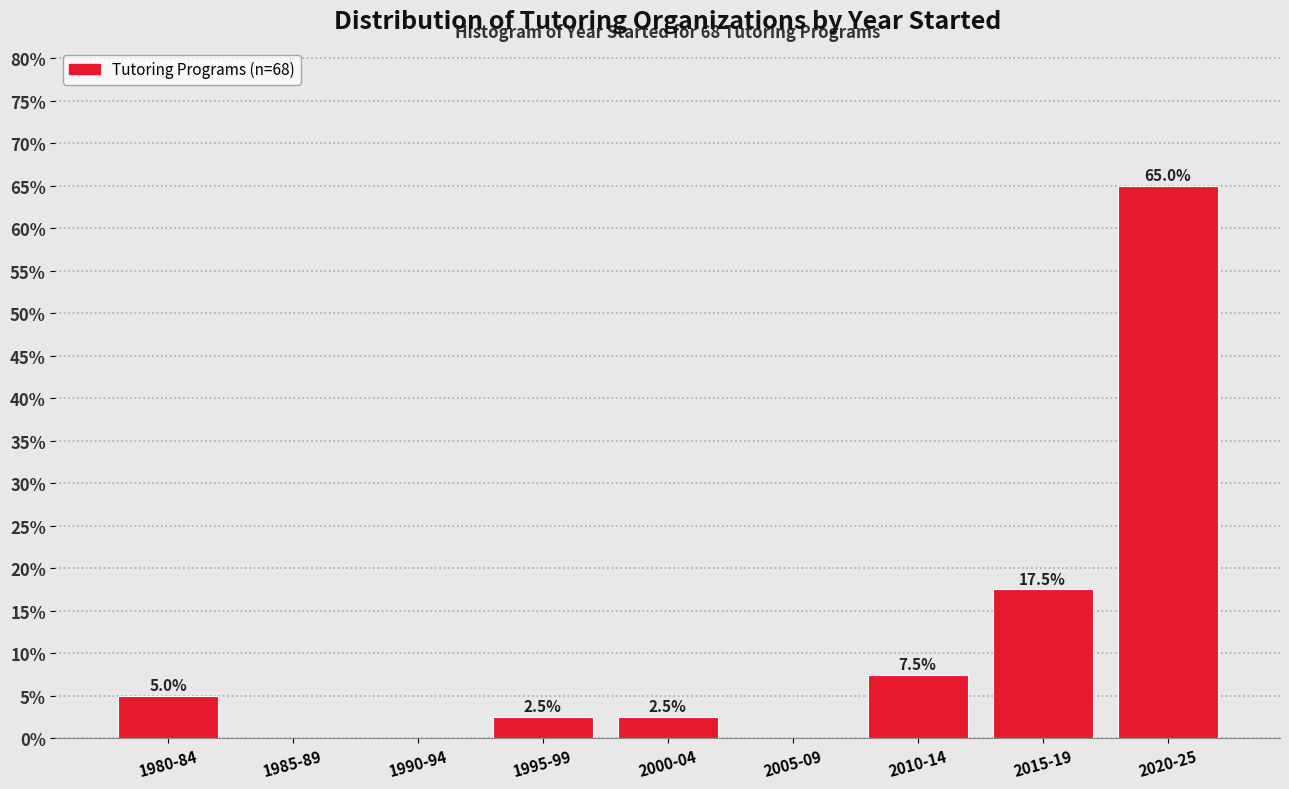

Reading left to right, list all the values displayed in this chart.

1980-84=5.0	1985-89=0.0	1990-94=0.0	1995-99=2.5	2000-04=2.5	2005-09=0.0	2010-14=7.5	2015-19=17.5	2020-25=65.0